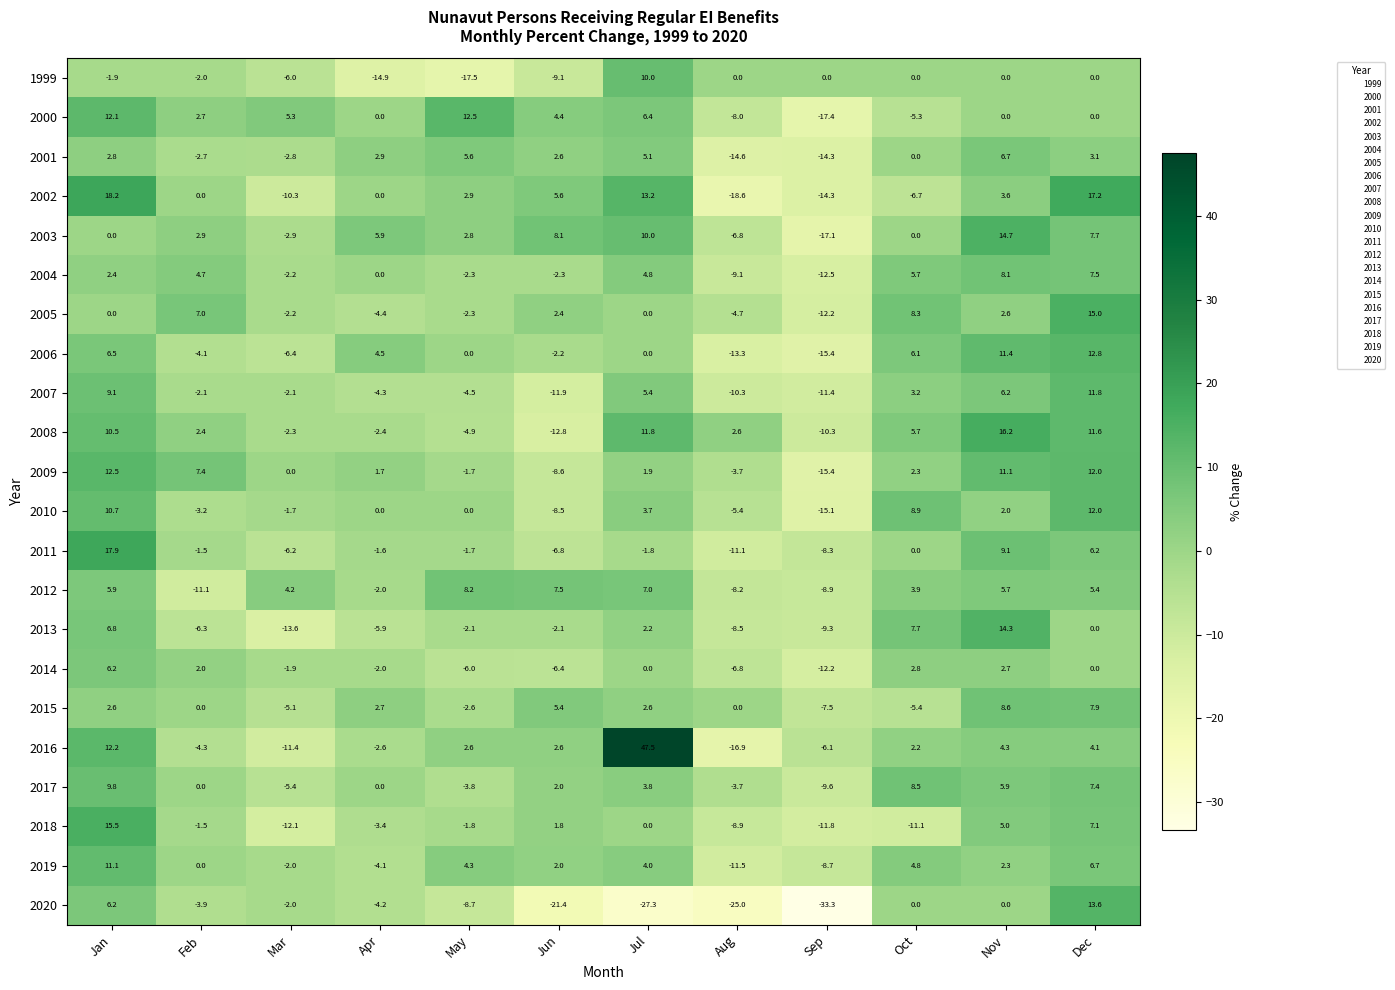

The value of 2006 at May is 0.0. True or false?

True